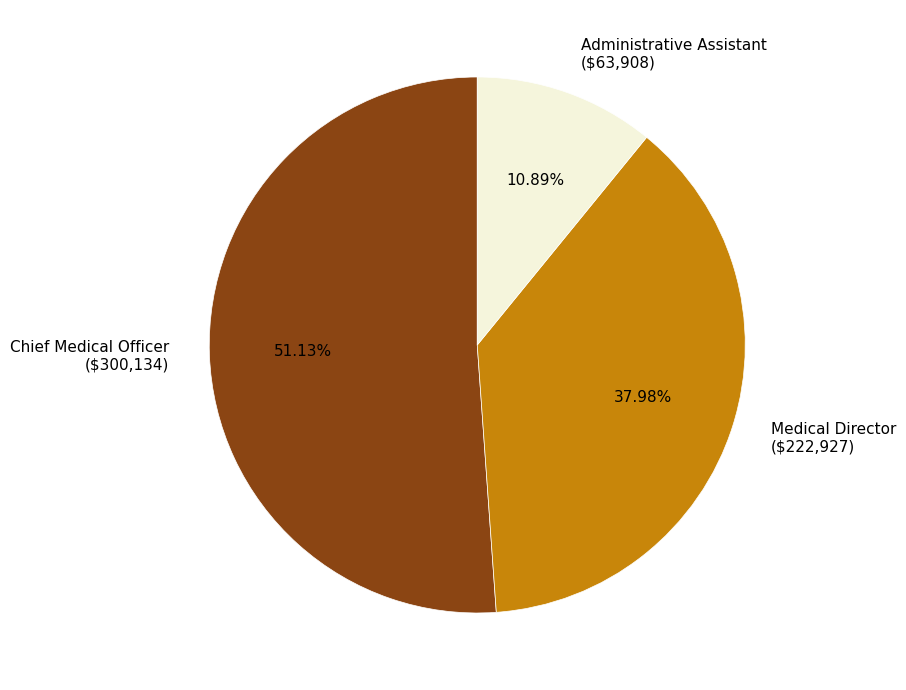

To the nearest percent, what portion does Administrative Assistant represent?

11%